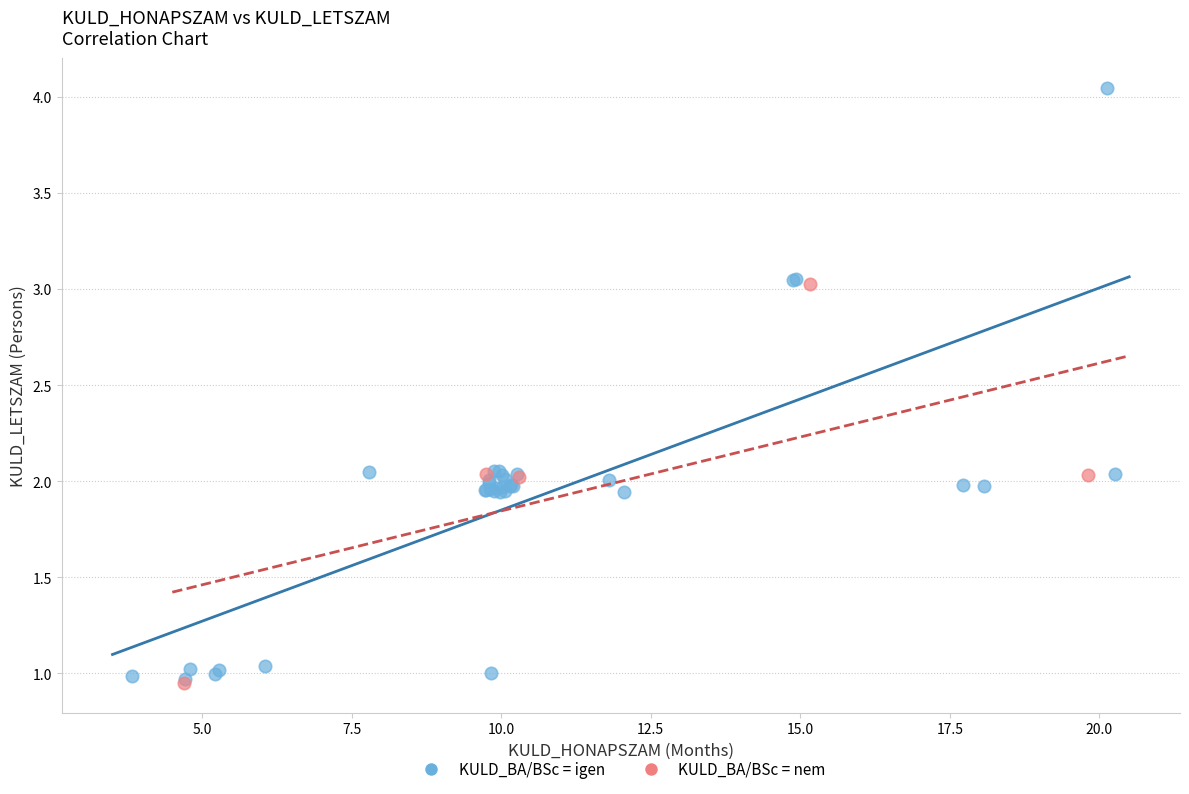

Which series contains the highest Y value?

KULD_BA/BSc = igen